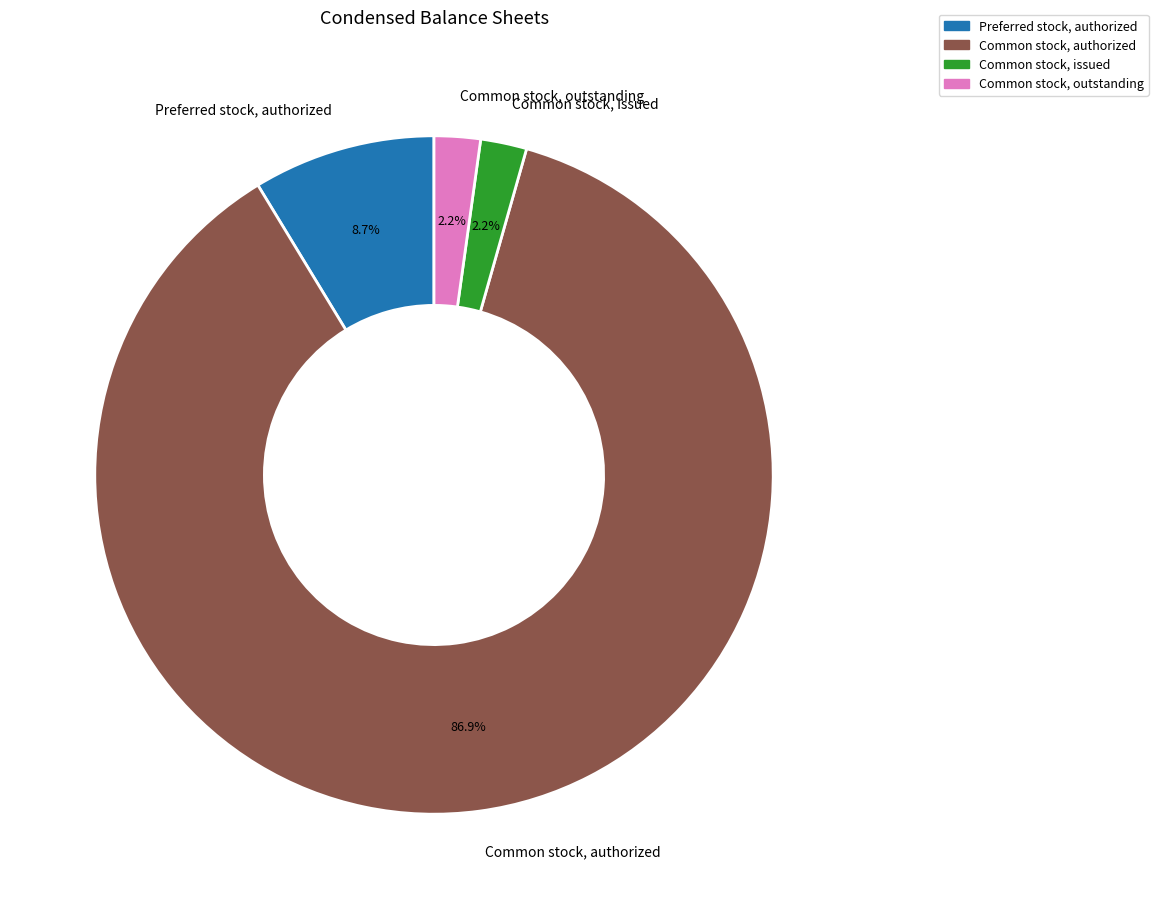

Is there a majority slice in this chart?

Yes